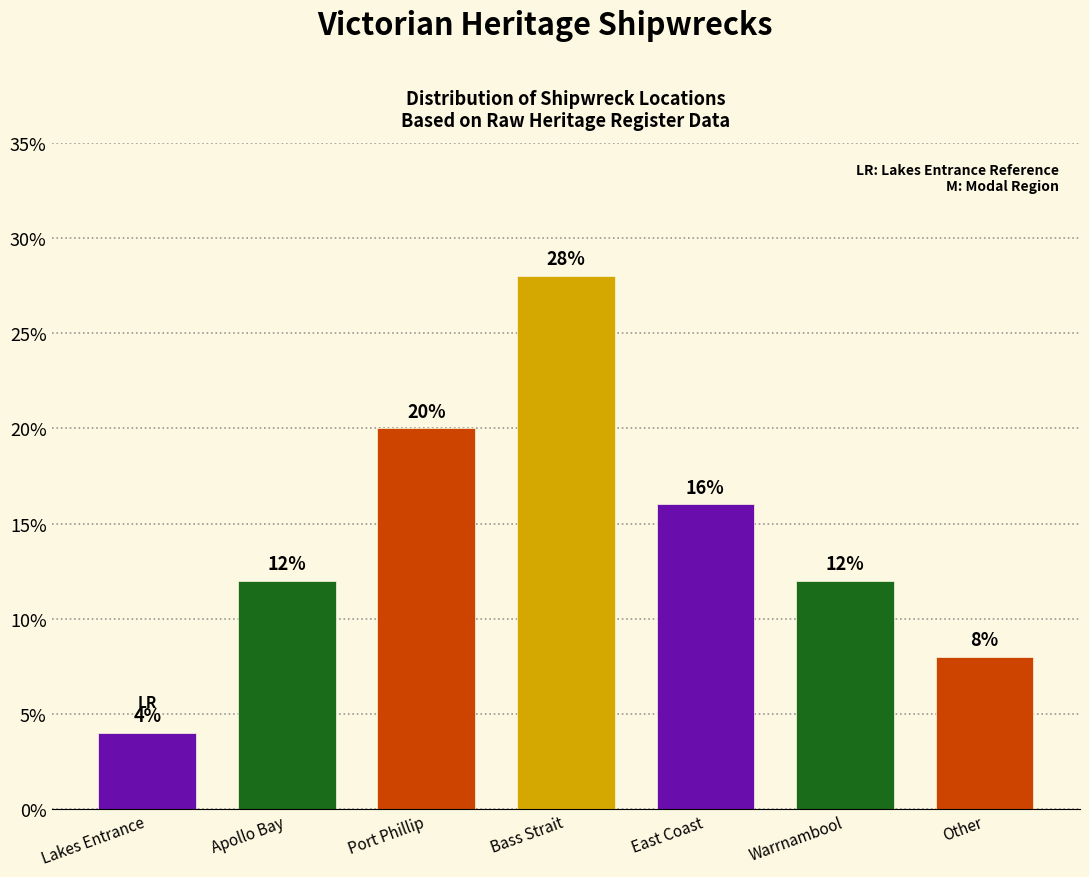

Reading left to right, transcribe all the data shown in this chart.

4	12	20	28	16	12	8